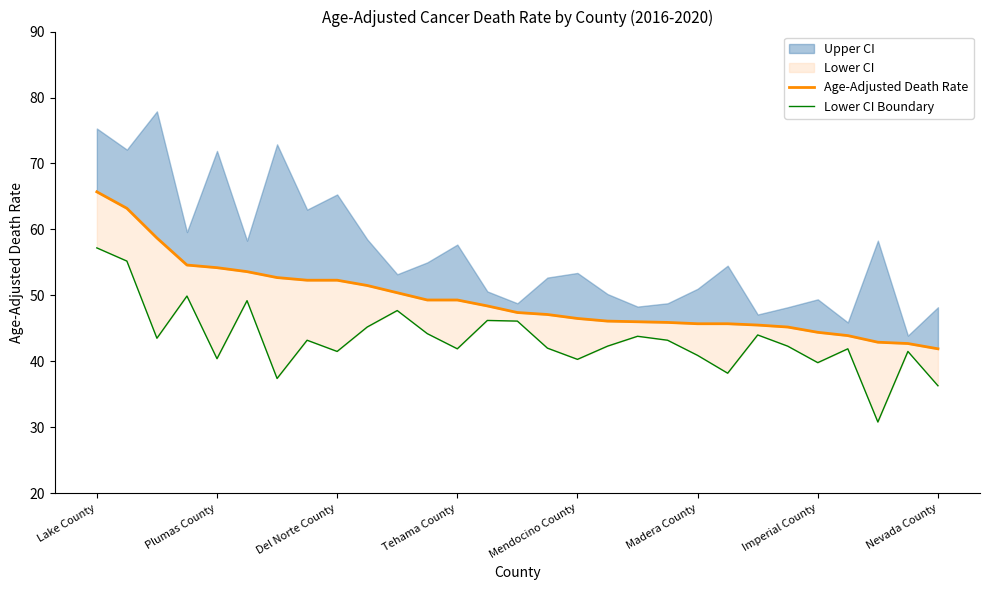

Reading right to left, list all the values displayed in this chart.

Age-Adjusted Death Rate: 41.9	42.7	42.9	43.9	44.4	45.2	45.5	45.7	45.7	45.9	46.0	46.1	46.5	47.1	47.4	48.4	49.3	49.3	50.4	51.5	52.3	52.3	52.7	53.6	54.2	54.6	58.7	63.2	65.7
Lower CI Boundary: 36.3	41.5	30.8	41.9	39.8	42.3	44.0	38.2	40.9	43.2	43.8	42.3	40.3	42.0	46.1	46.2	41.9	44.2	47.7	45.2	41.5	43.2	37.4	49.2	40.4	49.9	43.5	55.2	57.2